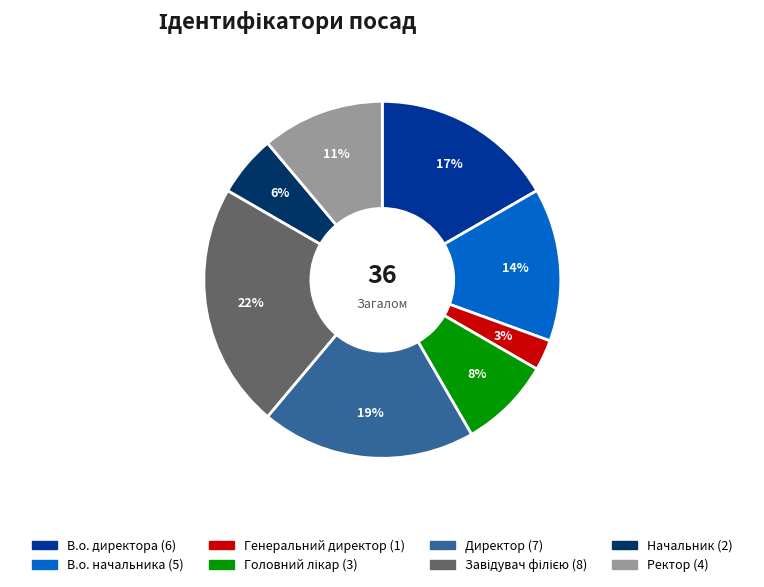

Approximately how many times larger is the value at Начальник compared to Ректор?

0.5